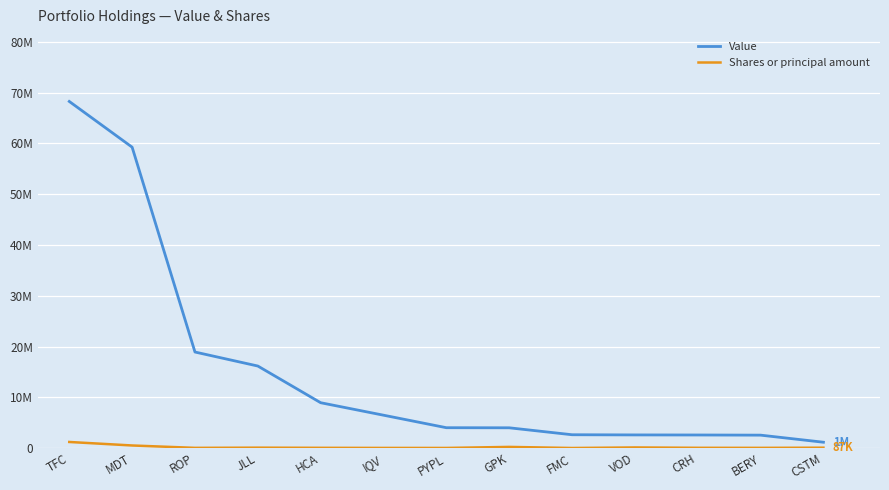

What is the lowest value of the Value series?

1162000